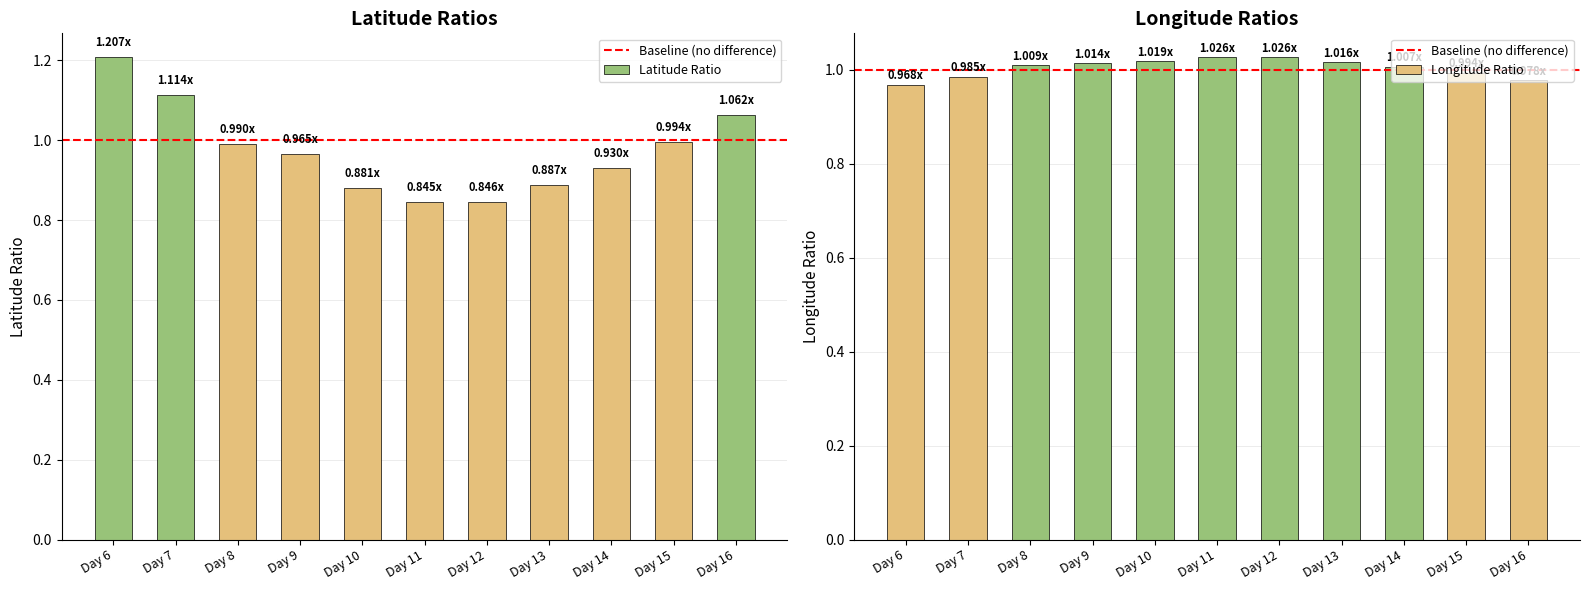

The value of Longitude at Day 16 is 1.6. True or false?

False